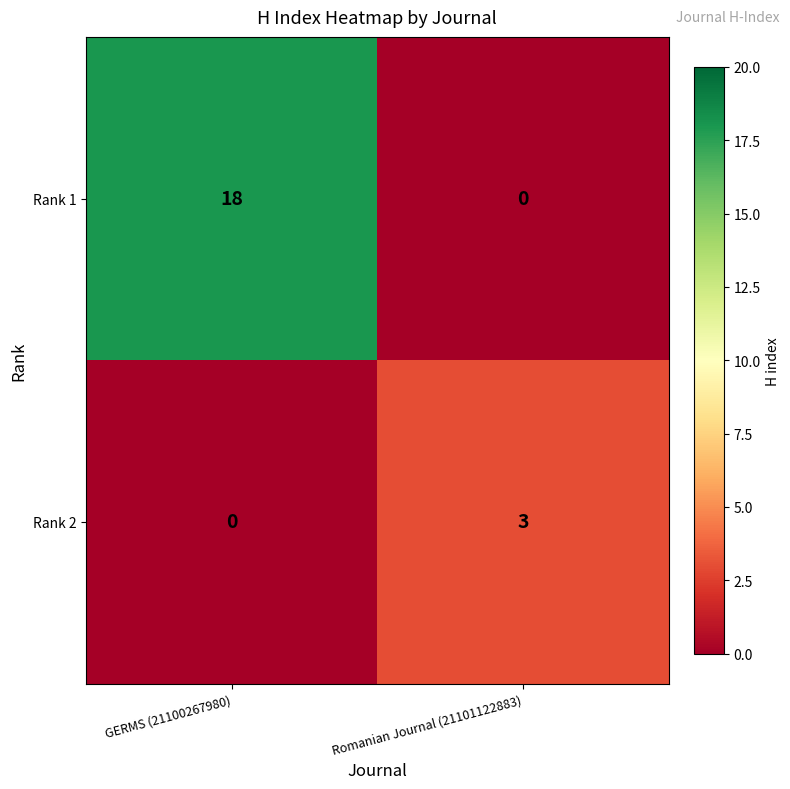

At which category is the sum across all series the highest?

GERMS (21100267980)